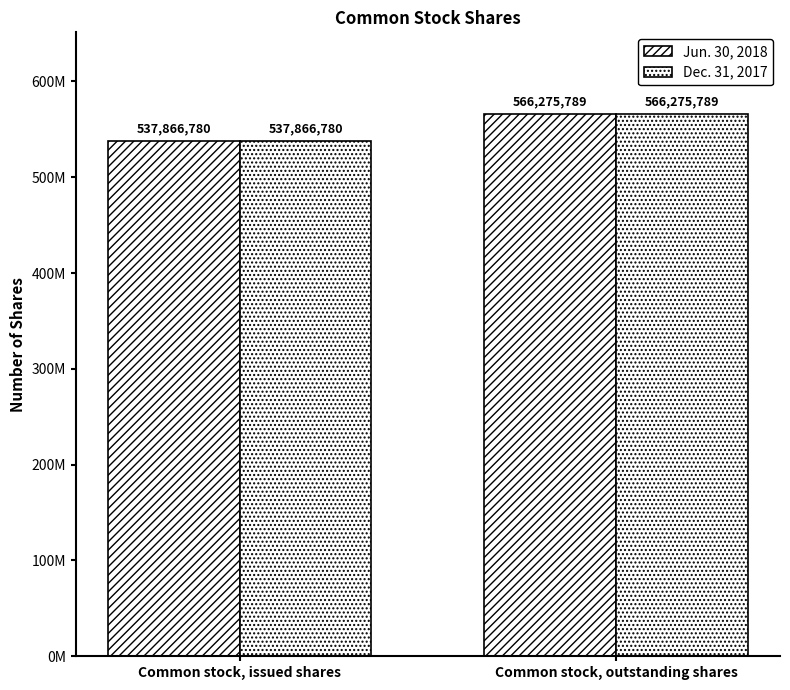

What is the difference between the maximum and minimum values in the Jun. 30, 2018 series?

28409009